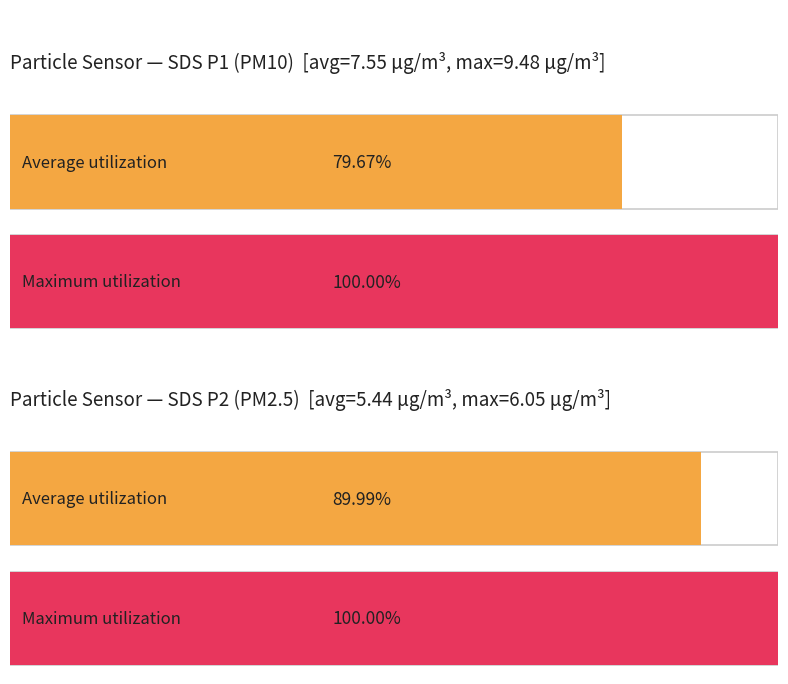

List the series in order of their peak value, highest first.

SDS_P1, SDS_P2